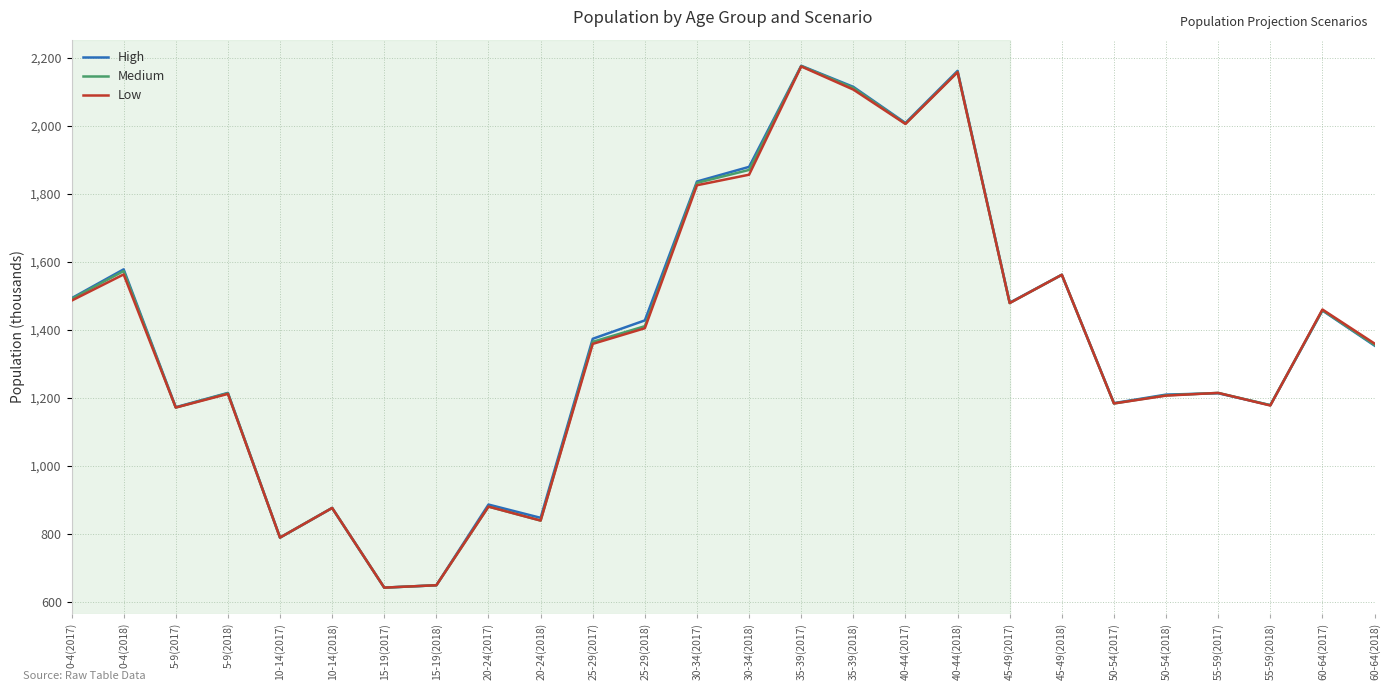

Is the value of High at 50-54(2018) greater than the value of Medium at 20-24(2017)?

Yes